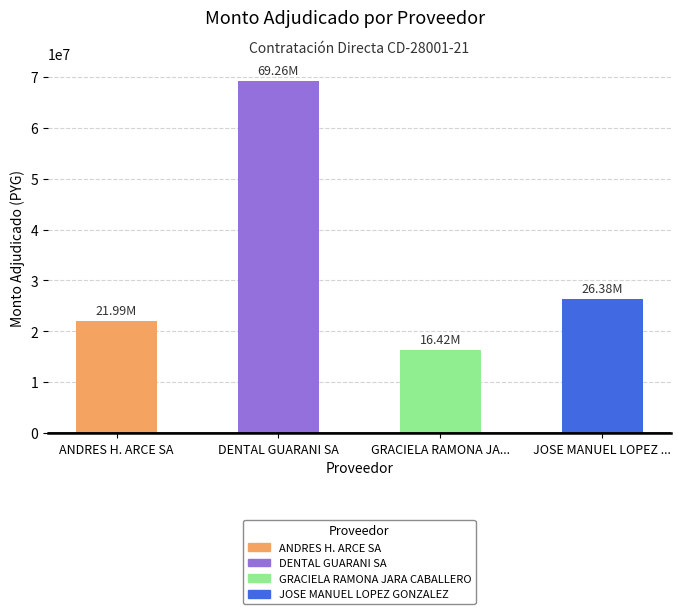

Read the value at DENTAL GUARANI SA.

69260000